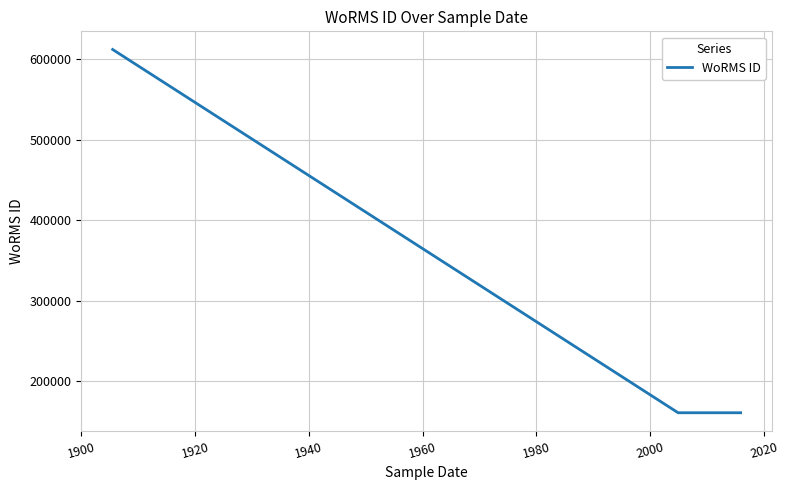

Reading right to left, list all the values displayed in this chart.

160572	160572	160572	160572	612418